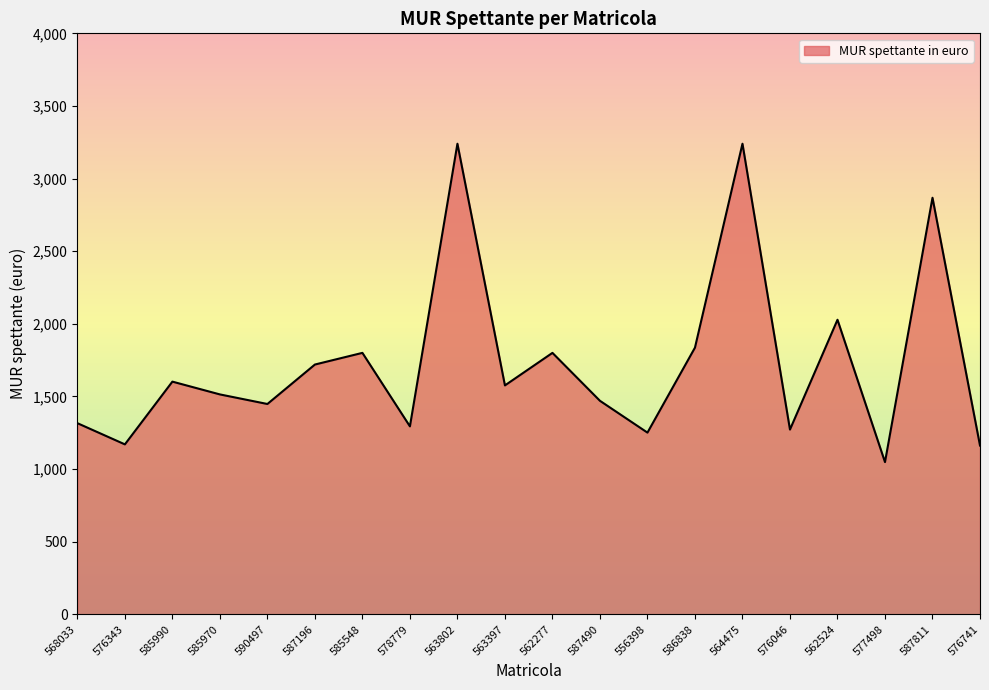

Is it true that the value at 578779 is 2203.9?

False